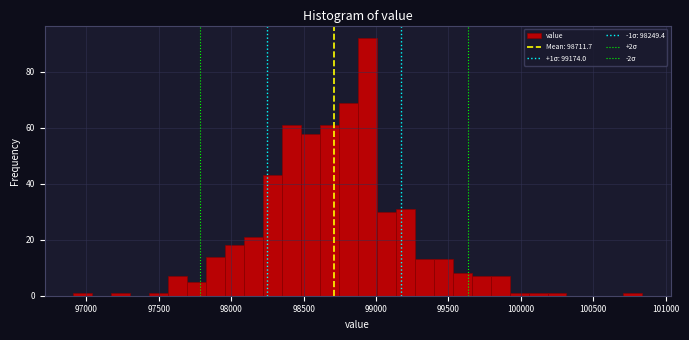

Around what value on the x-axis is the tallest bar? Give the approximate position of its centre, as read against the axis.

98950